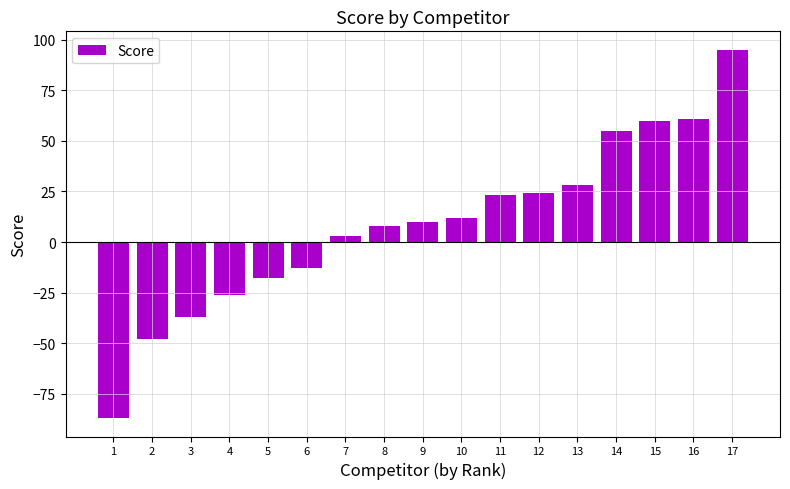

How many values are below 10?

8